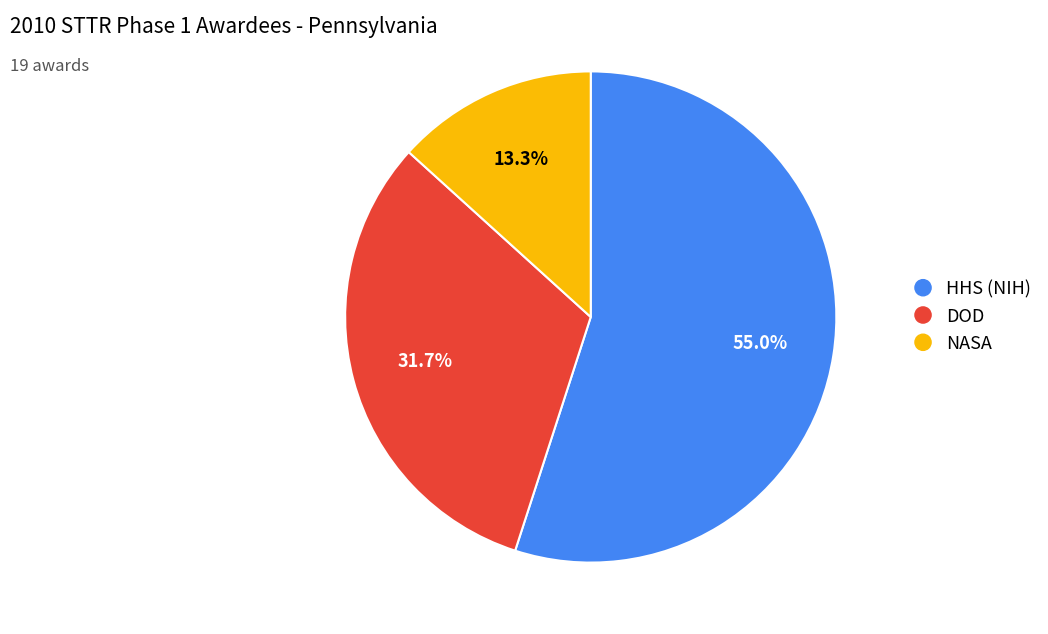

Which slice is the smallest?

NASA